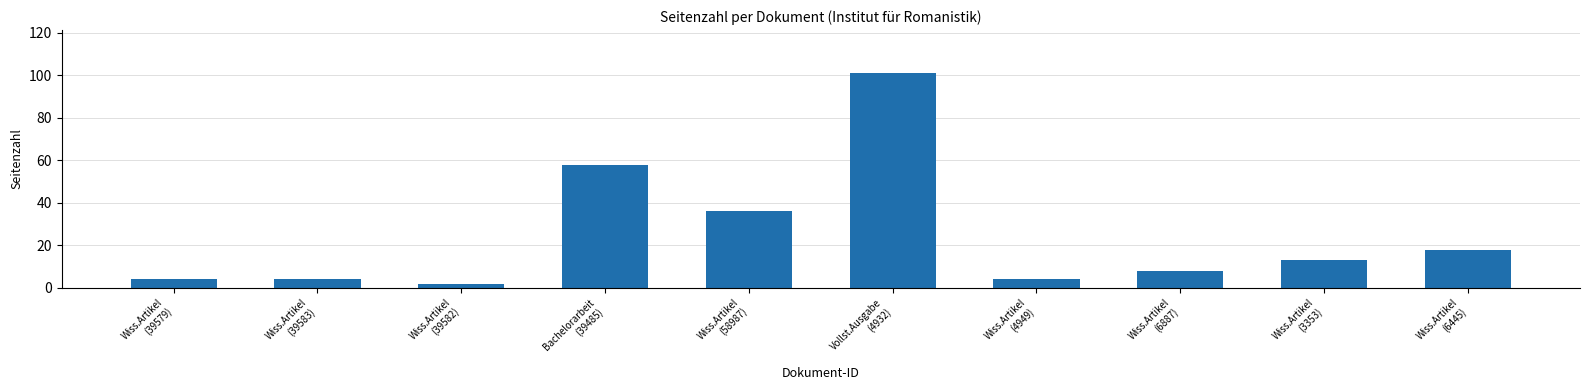

What is the change in value from Wiss.Artikel
(39583) to Wiss.Artikel
(3353)?

+9